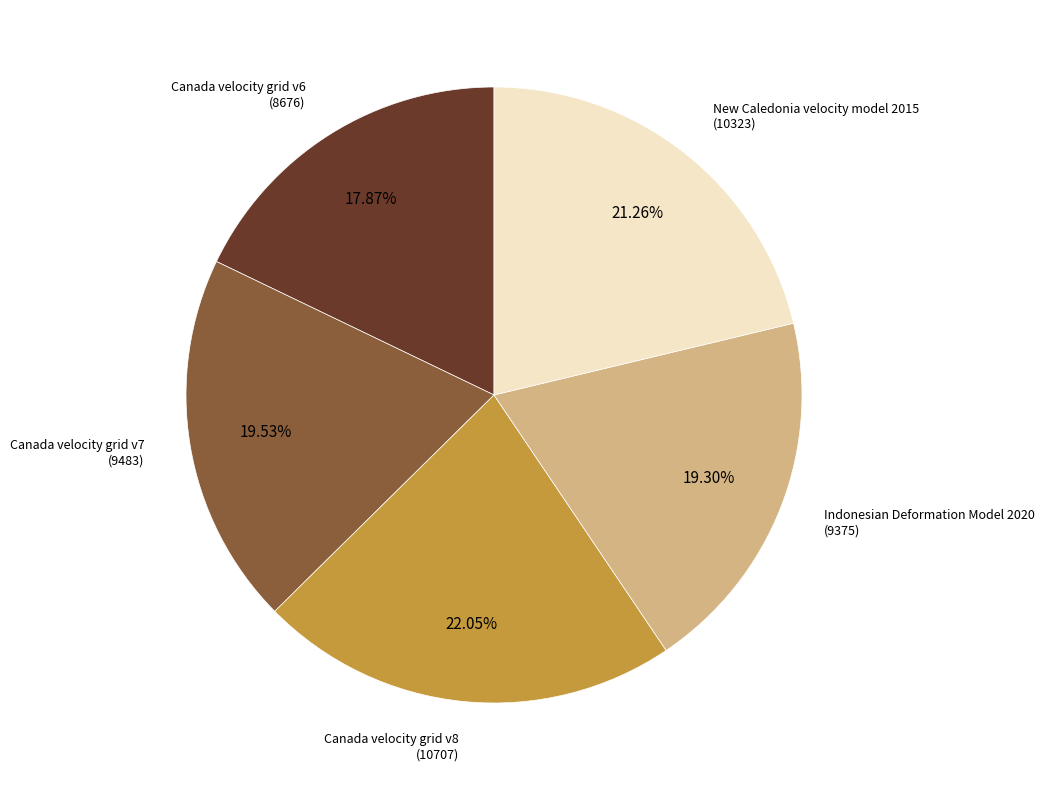

What is the ratio of the value at Canada velocity grid v8 to the value at Canada velocity grid v7?

1.1